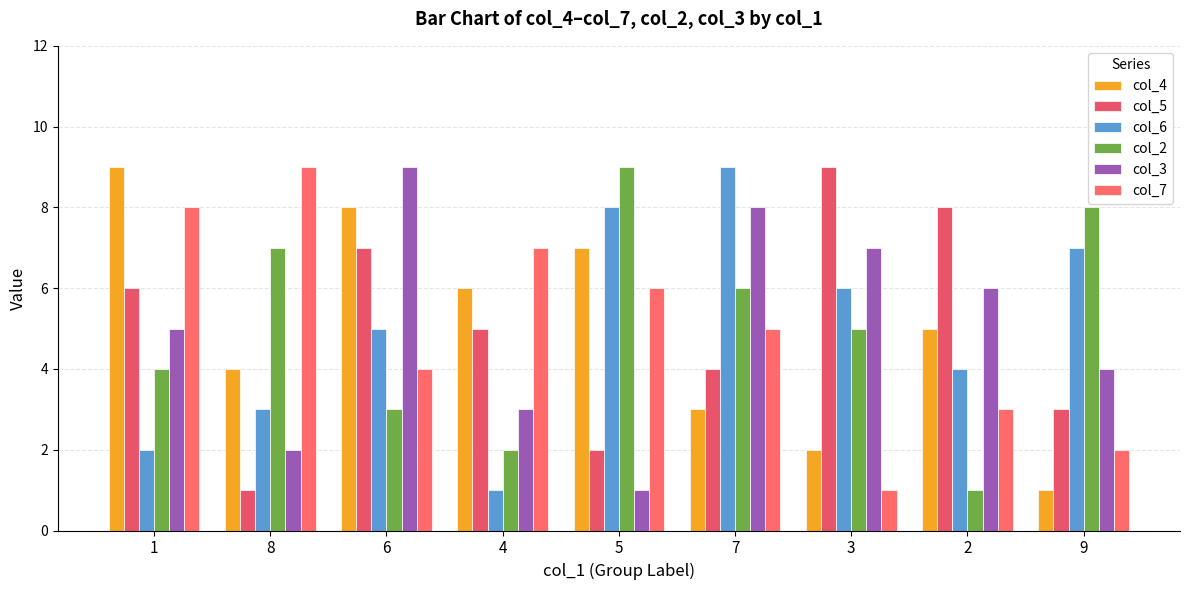

What is the sum of the col_6 values at 9 and 5?

15